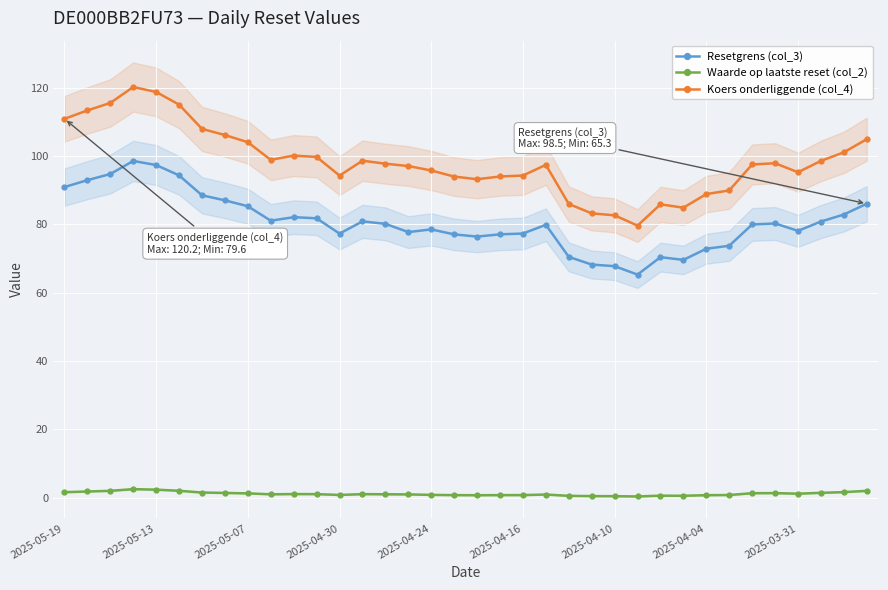

True or false: Koers onderliggende (col_4) and Waarde op laatste reset (col_2) intersect in this chart.

False